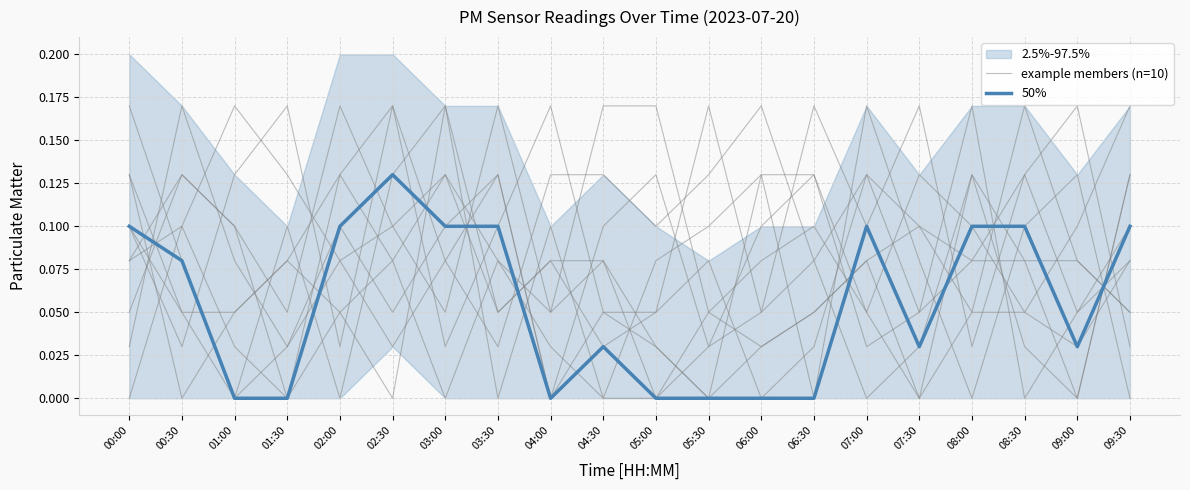

Count the 50% values in the range 0 to 1.

20